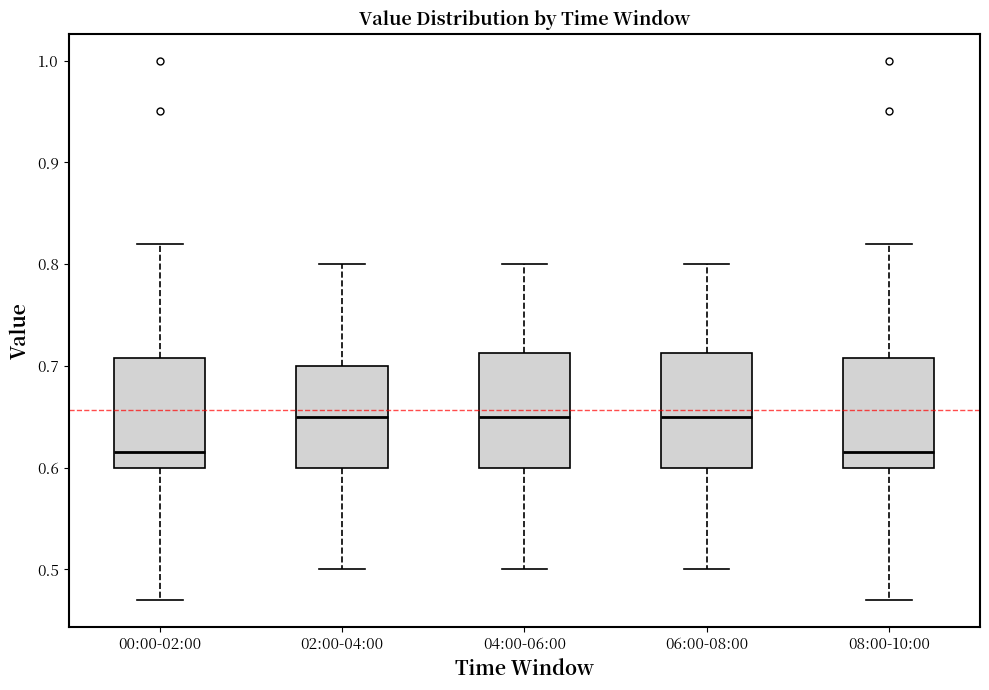

Reading left to right, read every box against the y-axis: the position of its median line, the range the box covers, and the ends of its whiskers. The values are not printed on the chart, so give them approximately, as read against the axis.

00:00-02:00: median 0.62, box 0.60 to 0.71, whiskers 0.47 to 0.82
02:00-04:00: median 0.65, box 0.60 to 0.70, whiskers 0.50 to 0.80
04:00-06:00: median 0.65, box 0.60 to 0.71, whiskers 0.50 to 0.80
06:00-08:00: median 0.65, box 0.60 to 0.71, whiskers 0.50 to 0.80
08:00-10:00: median 0.62, box 0.60 to 0.71, whiskers 0.47 to 0.82